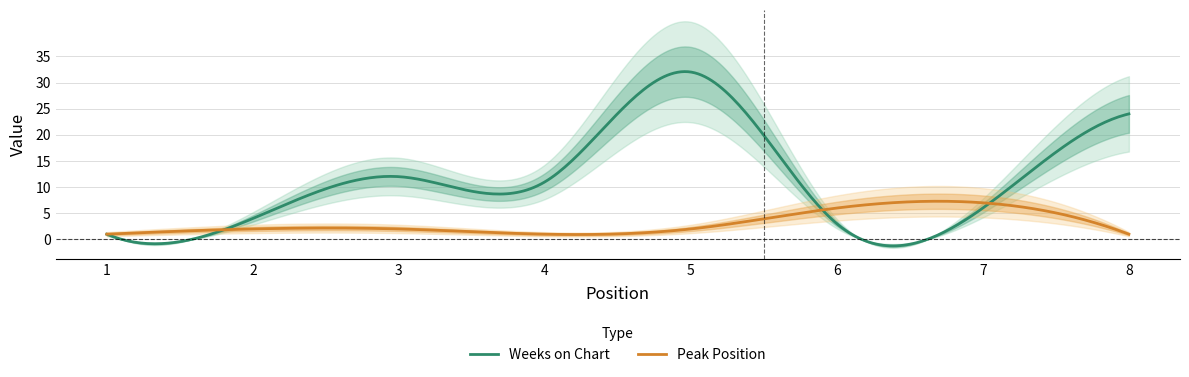

Reading left to right, extract all data points from this chart.

Weeks on Chart: 1=1	2=4	3=12	4=11	5=32	6=3	7=6	8=24
Peak Position: 1=1	2=2	3=2	4=1	5=2	6=6	7=7	8=1